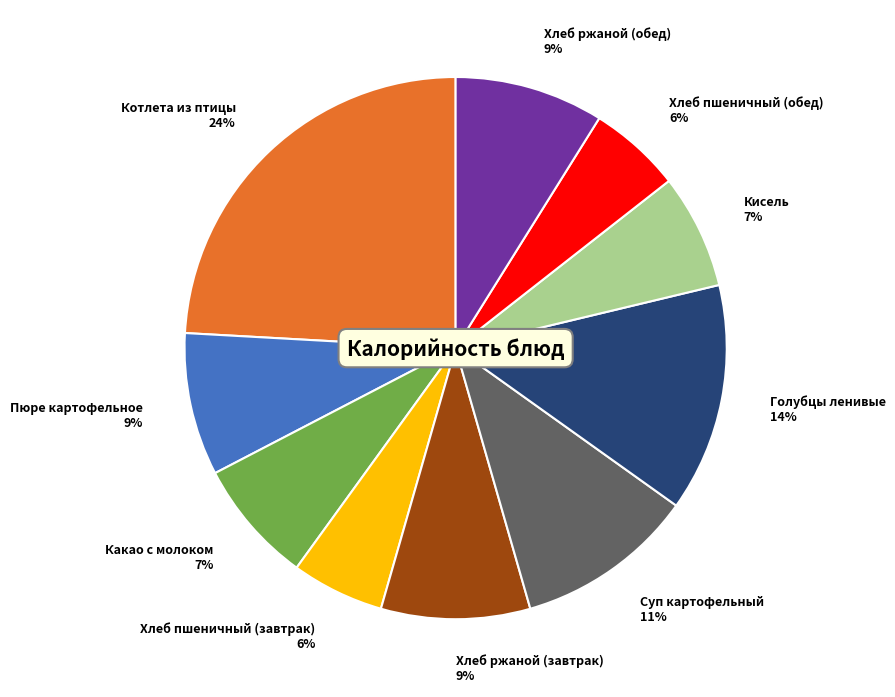

To the nearest percent, what portion does Кисель represent?

7%